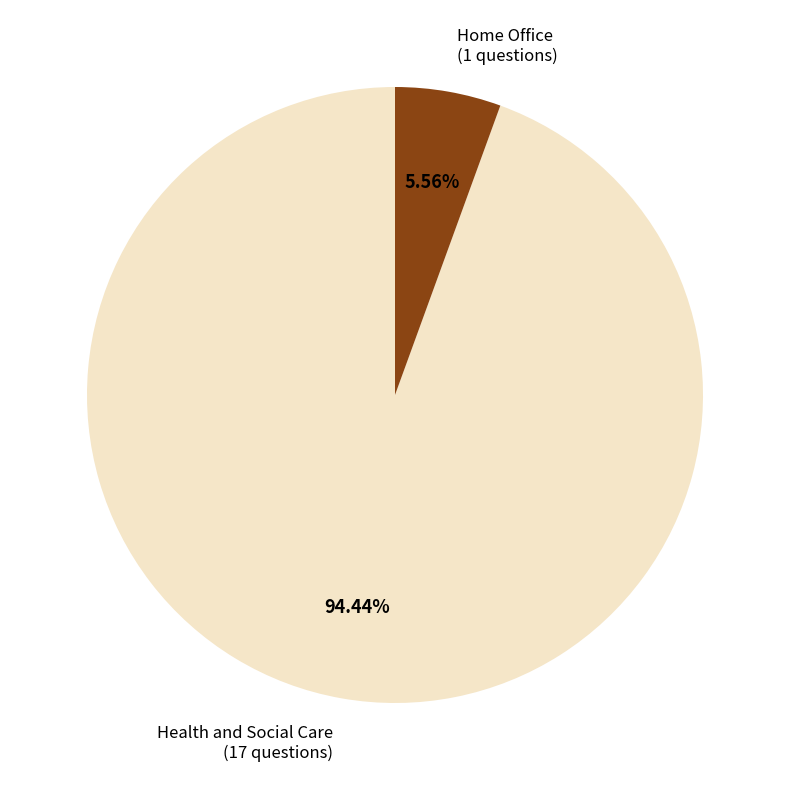

Is Health and Social Care the majority of the pie?

Yes